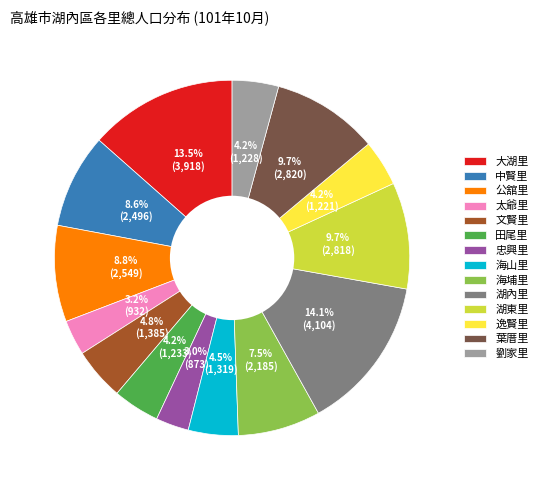

How many segments does this pie chart have?

14